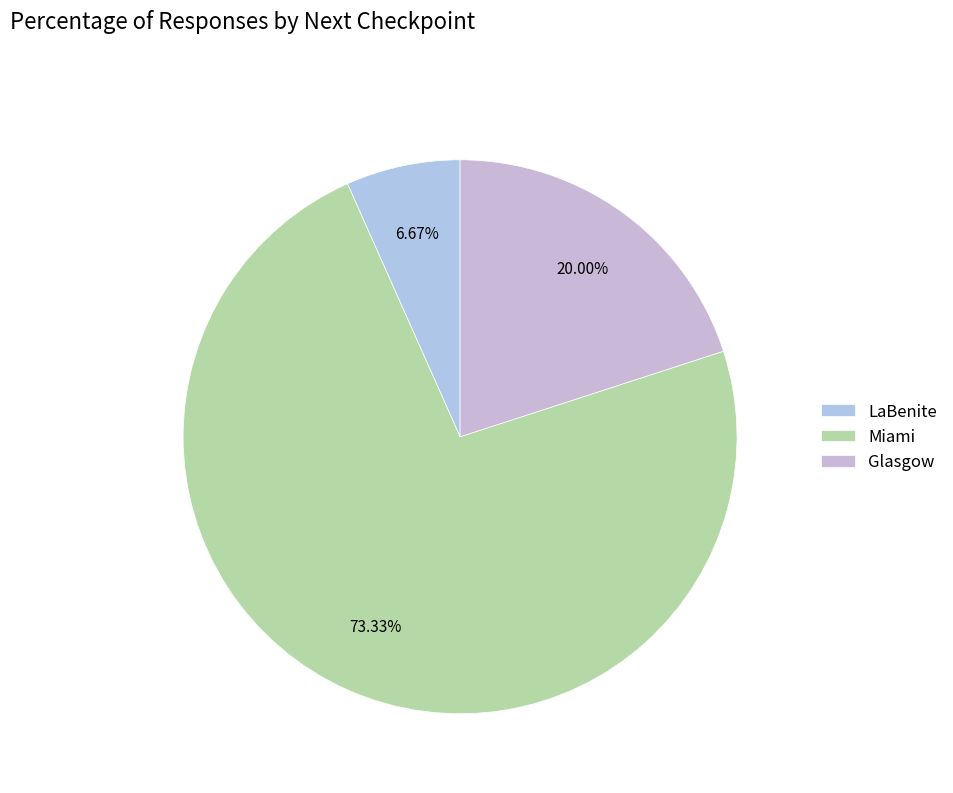

Which slice represents more than half of the pie?

Miami